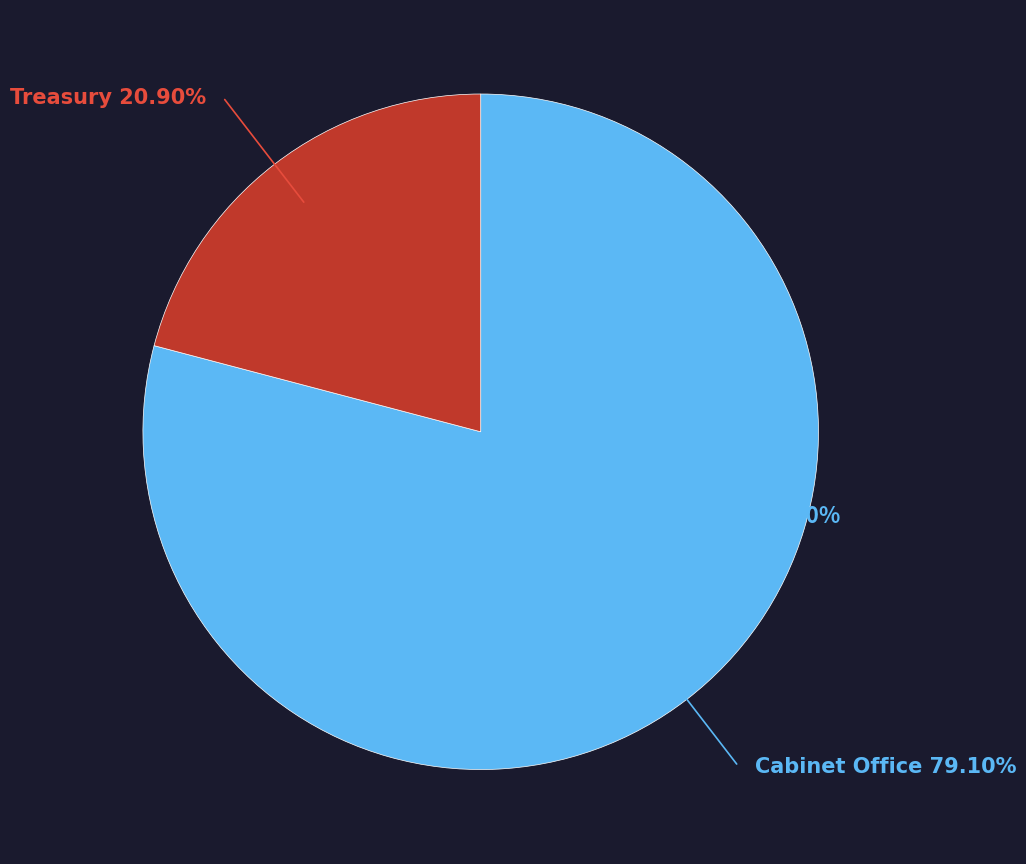

What is the majority slice?

Cabinet Office